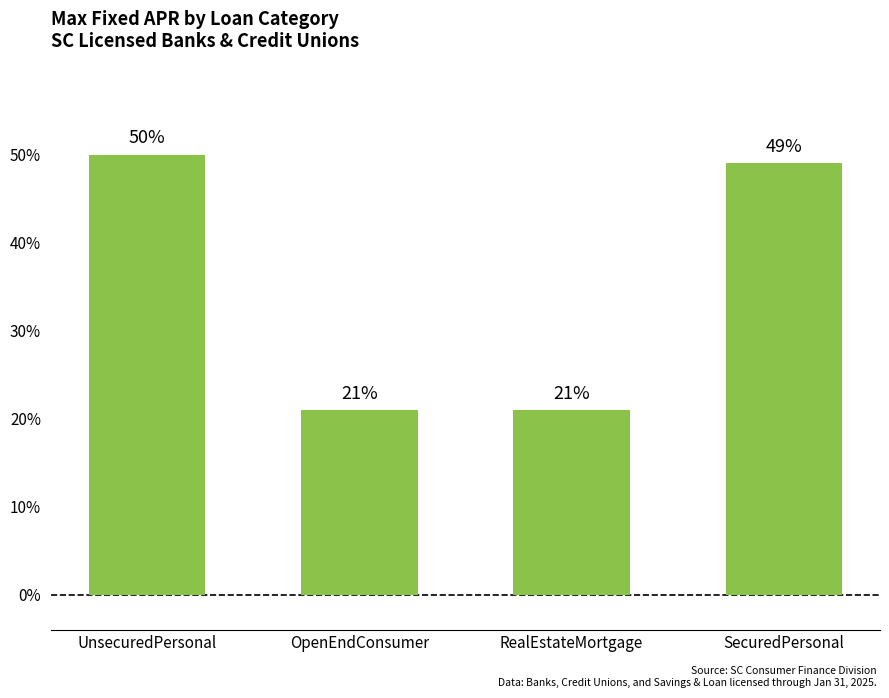

Is it true that the value at RealEstateMortgage is 34?

False